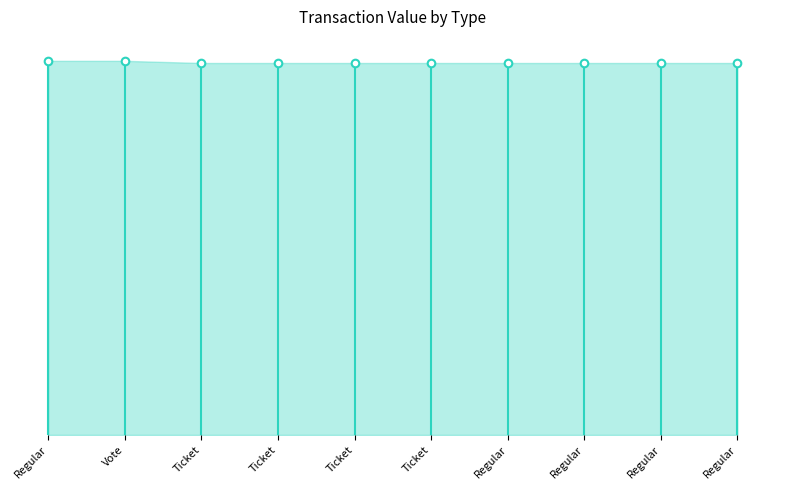

What is the ratio of the value at Regular to the value at Ticket?

1.0